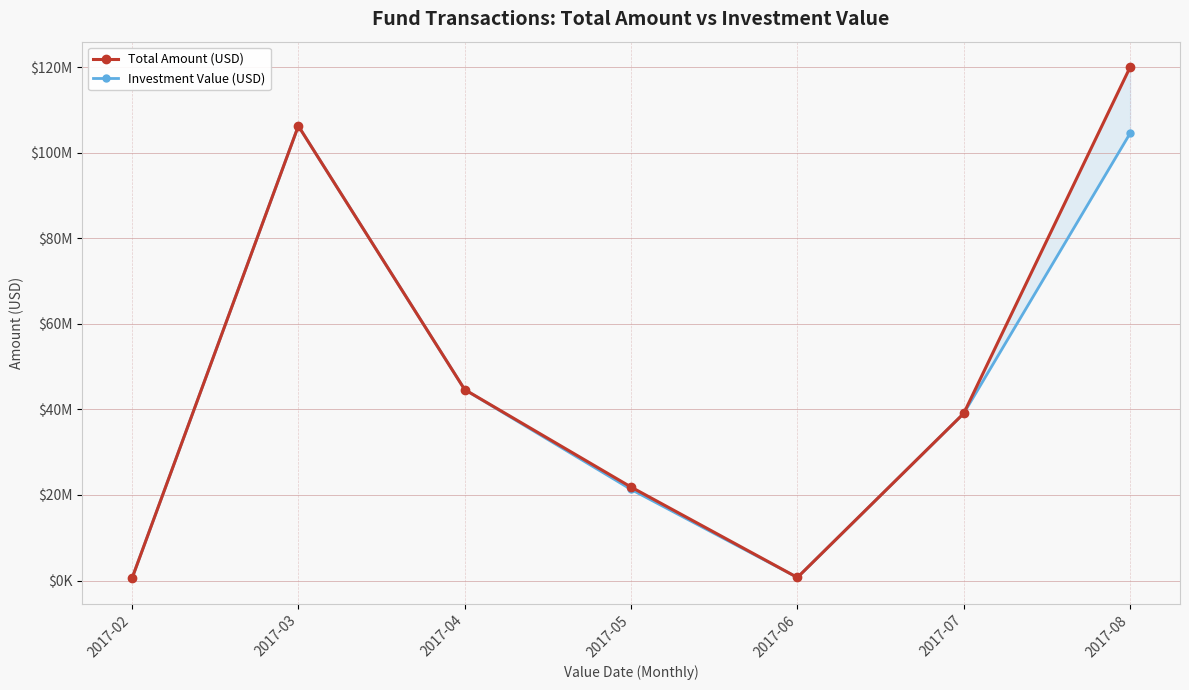

What is the maximum value for Investment Value (USD)?

106279735.5